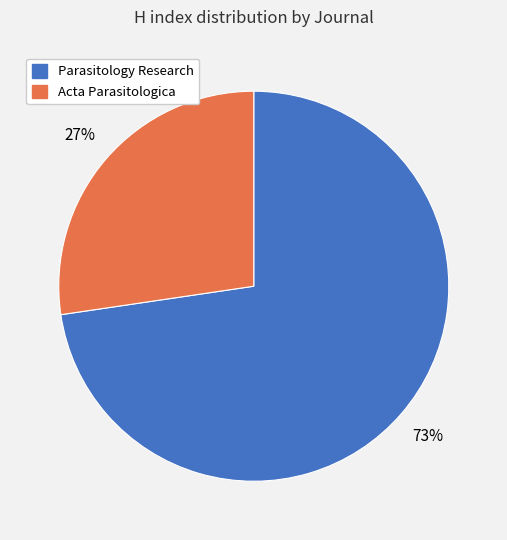

The Acta Parasitologica slice represents 27% of the pie. True or false?

True